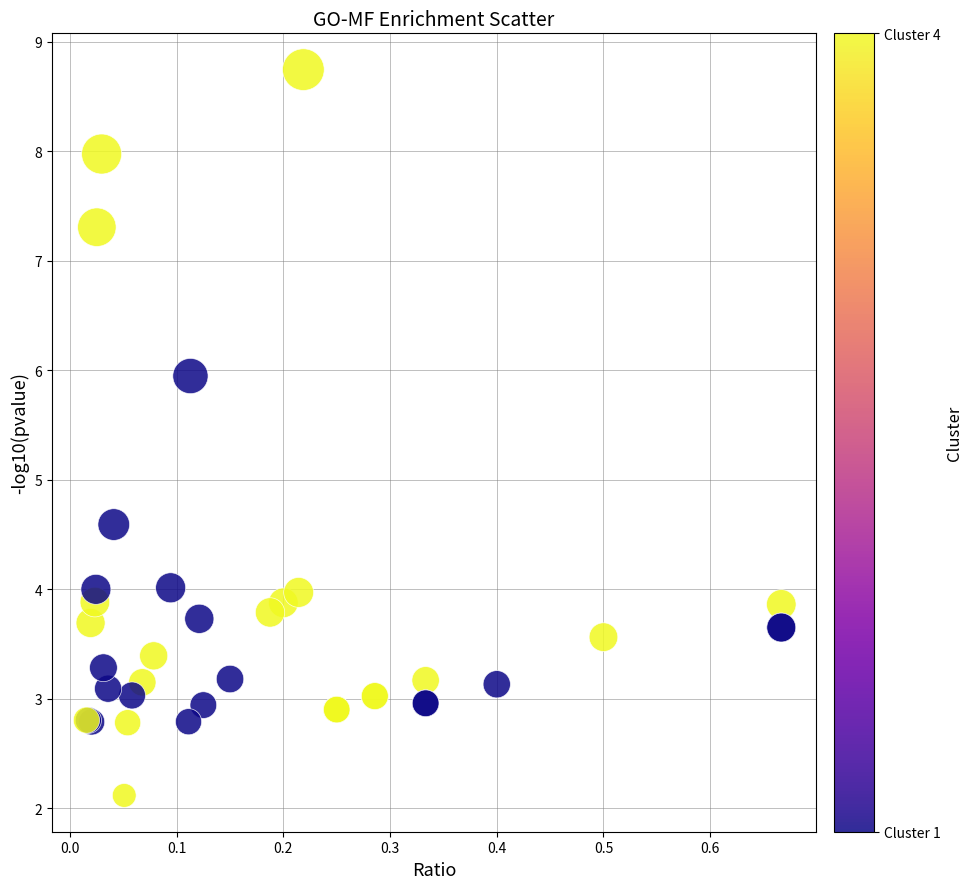

What Y value in the scatter plot is closest to 5?

4.6